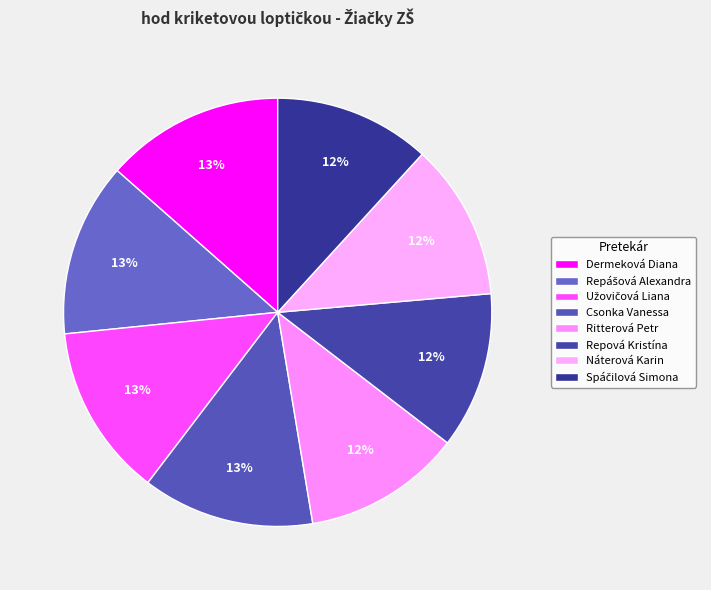

To the nearest percent, what is the difference between the Užovičová Liana and Náterová Karin slice percentages?

1%